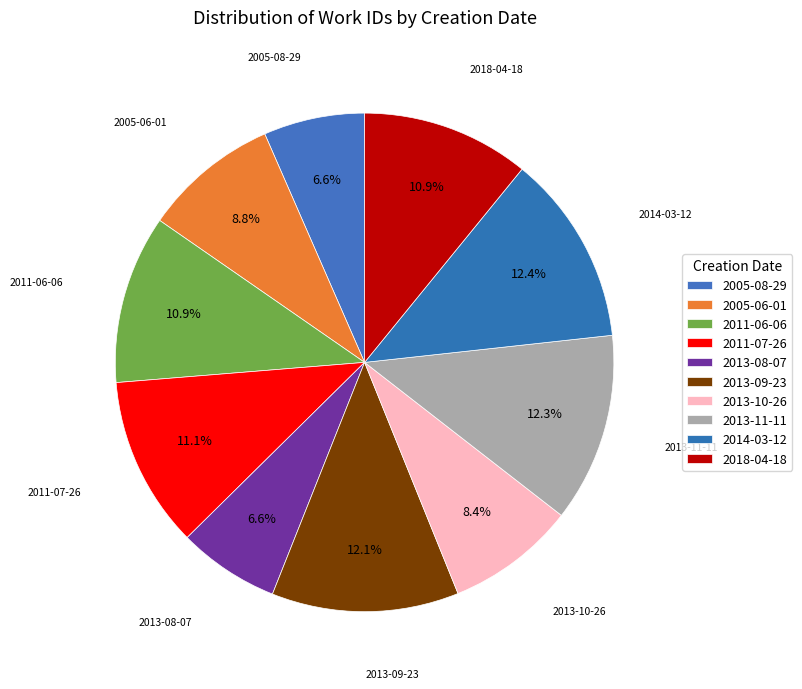

Rank the categories by value from lowest to highest.

2005-08-29, 2013-08-07, 2013-10-26, 2005-06-01, 2018-04-18, 2011-06-06, 2011-07-26, 2013-09-23, 2013-11-11, 2014-03-12